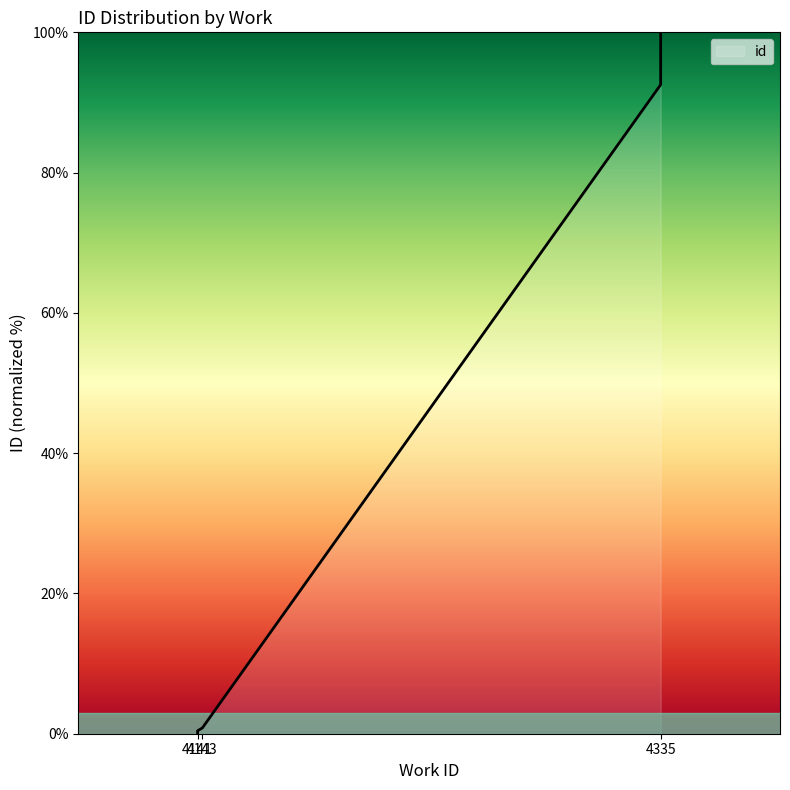

The chart shows a value of 97.1 at 4335. True or false?

True